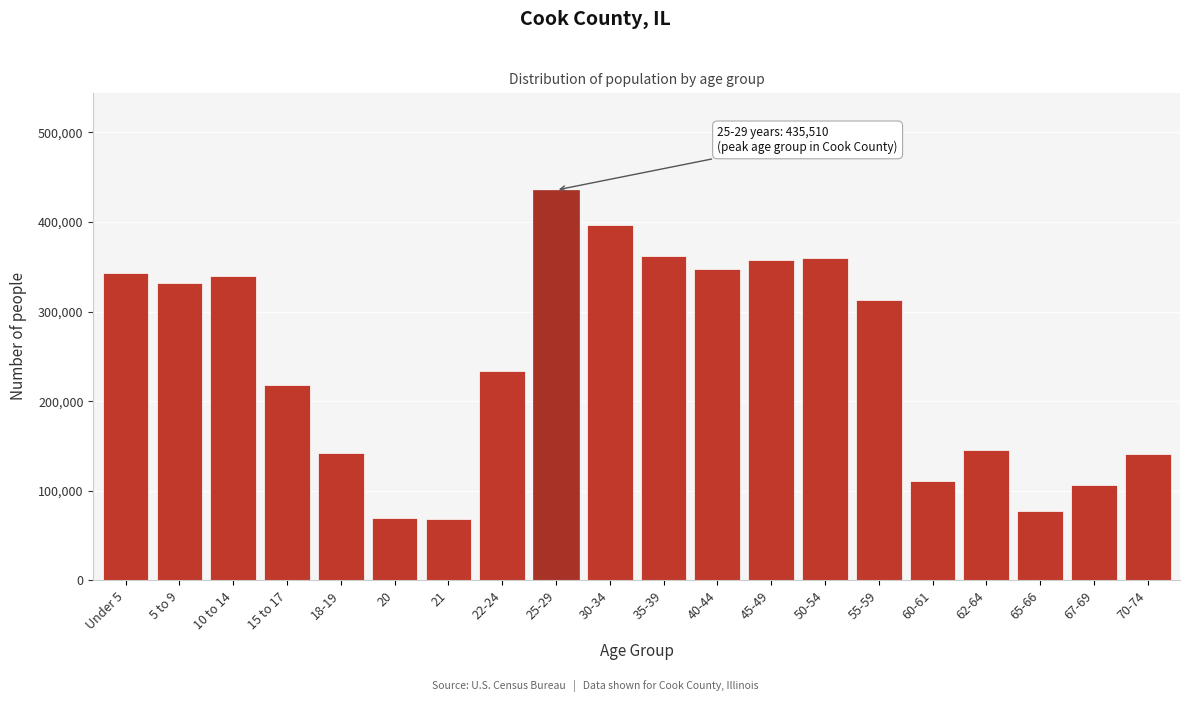

What is the label of the 13th bar from the left?

45-49